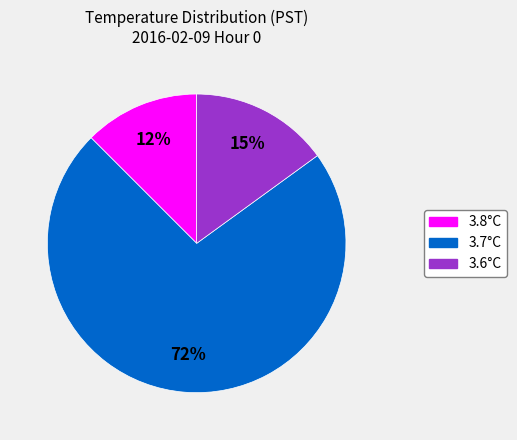

Combined, do 3.6°C and 3.7°C account for over 50%?

Yes